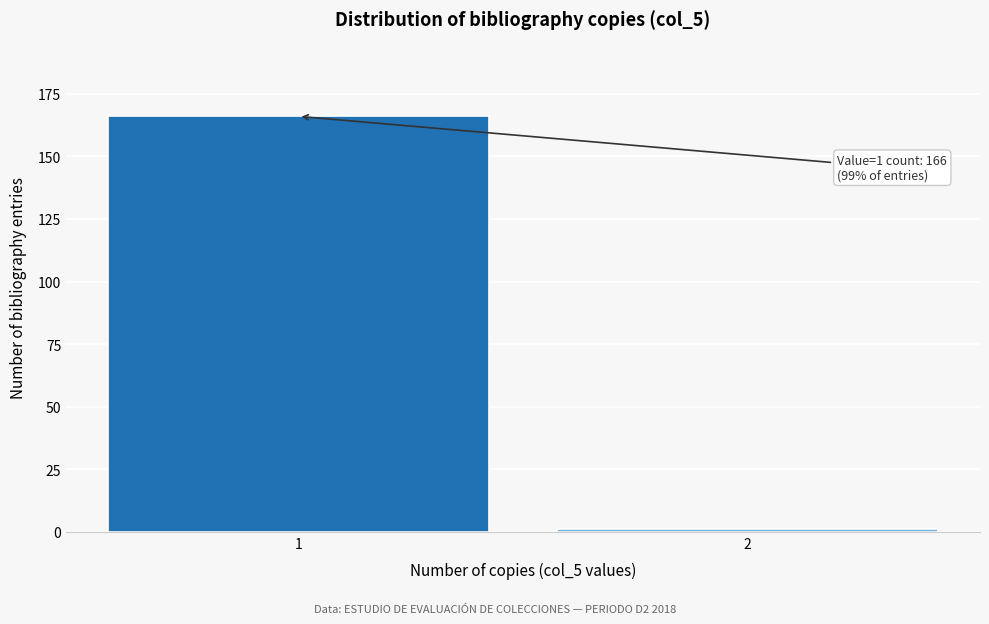

Reading right to left, transcribe all the data shown in this chart.

1	166